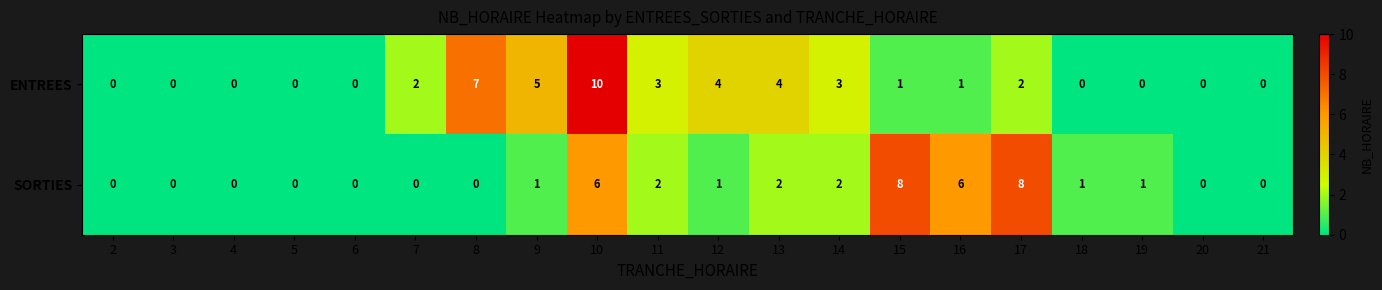

Which series has the widest spread of values?

ENTREES